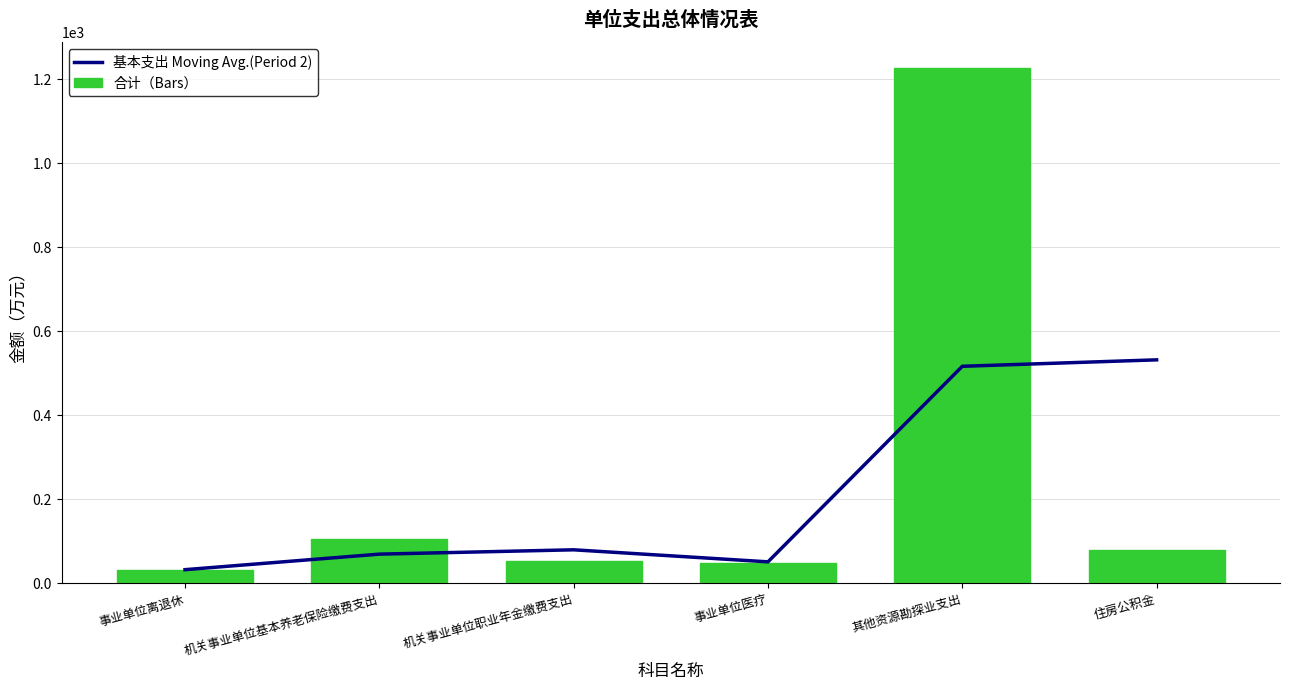

The 合计（Bars） series shows 1227.3 at 其他资源勘探业支出. True or false?

True